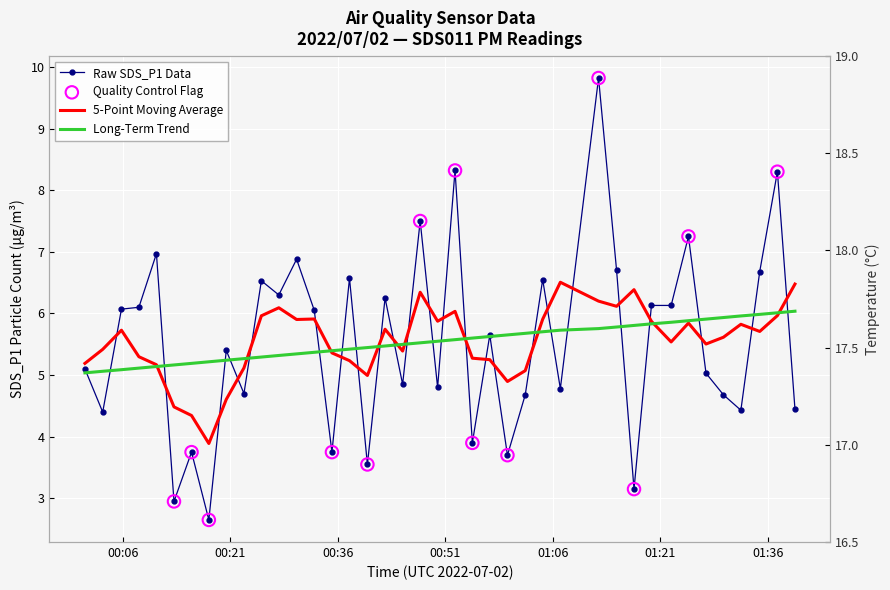

At which category is the sum across all series the highest?

2022/07/02 01:12:23